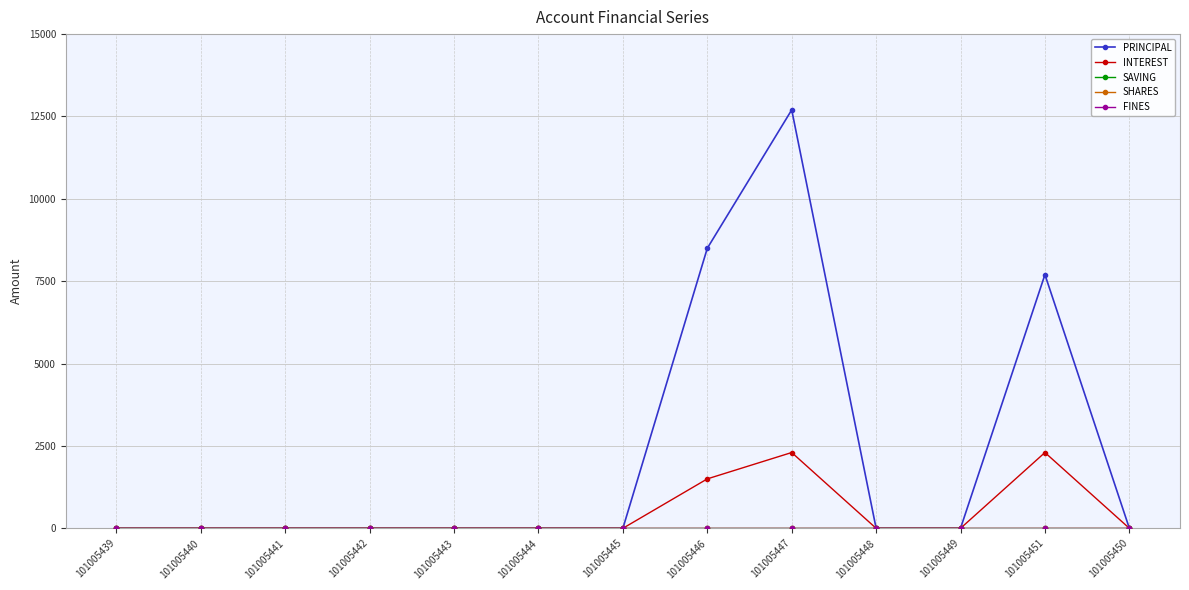

What is the label of the 10th point from the left?

101005448